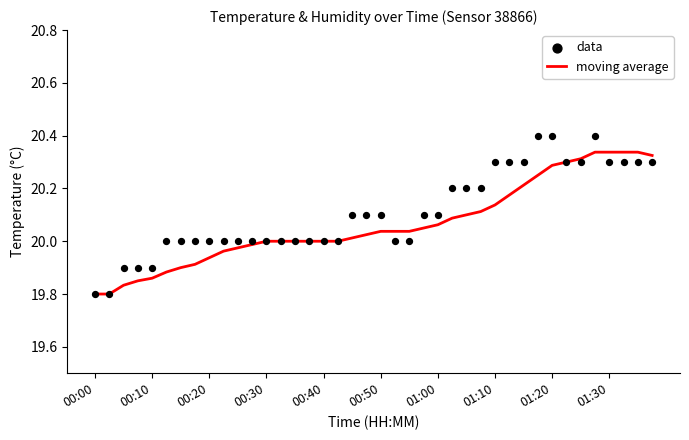

Which series reaches the minimum Y coordinate?

moving average